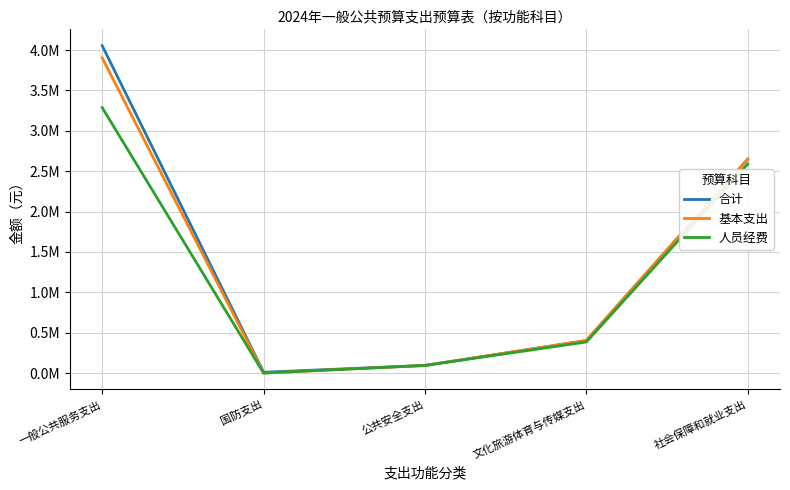

What are all the series names shown in the legend?

合计, 基本支出, 人员经费